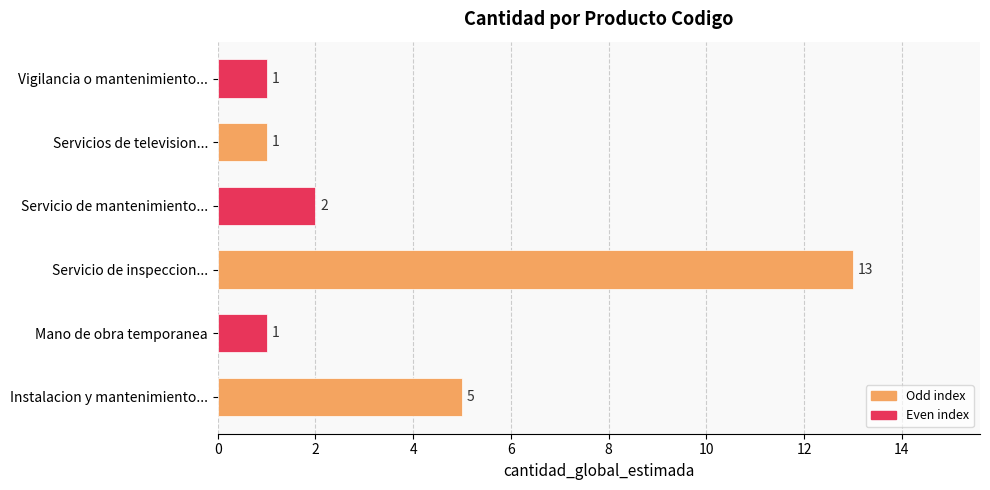

The value at Servicios de television... is 1. True or false?

True